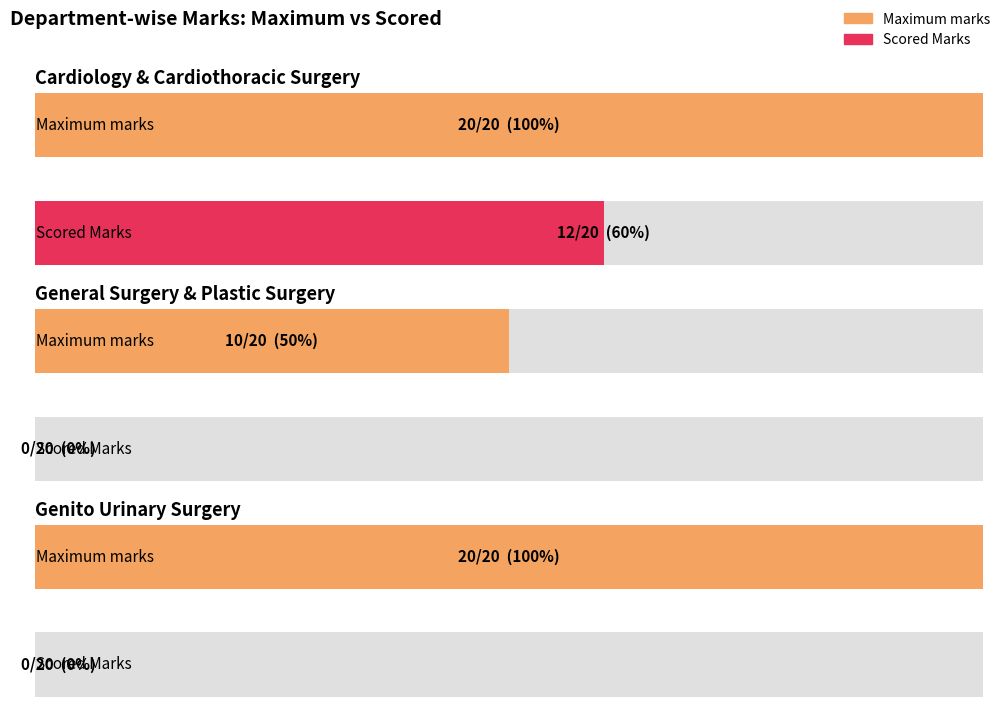

Reading left to right, what are all the values shown in this chart?

Maximum marks: CARDIOLOGY AND CARDIOTHORACIC SURGERY=20	GENERAL SURGERY PLASTIC SURGERY=10	GENITO URINARY SURGERY=20
Scored Marks: CARDIOLOGY AND CARDIOTHORACIC SURGERY=12	GENERAL SURGERY PLASTIC SURGERY=0	GENITO URINARY SURGERY=0